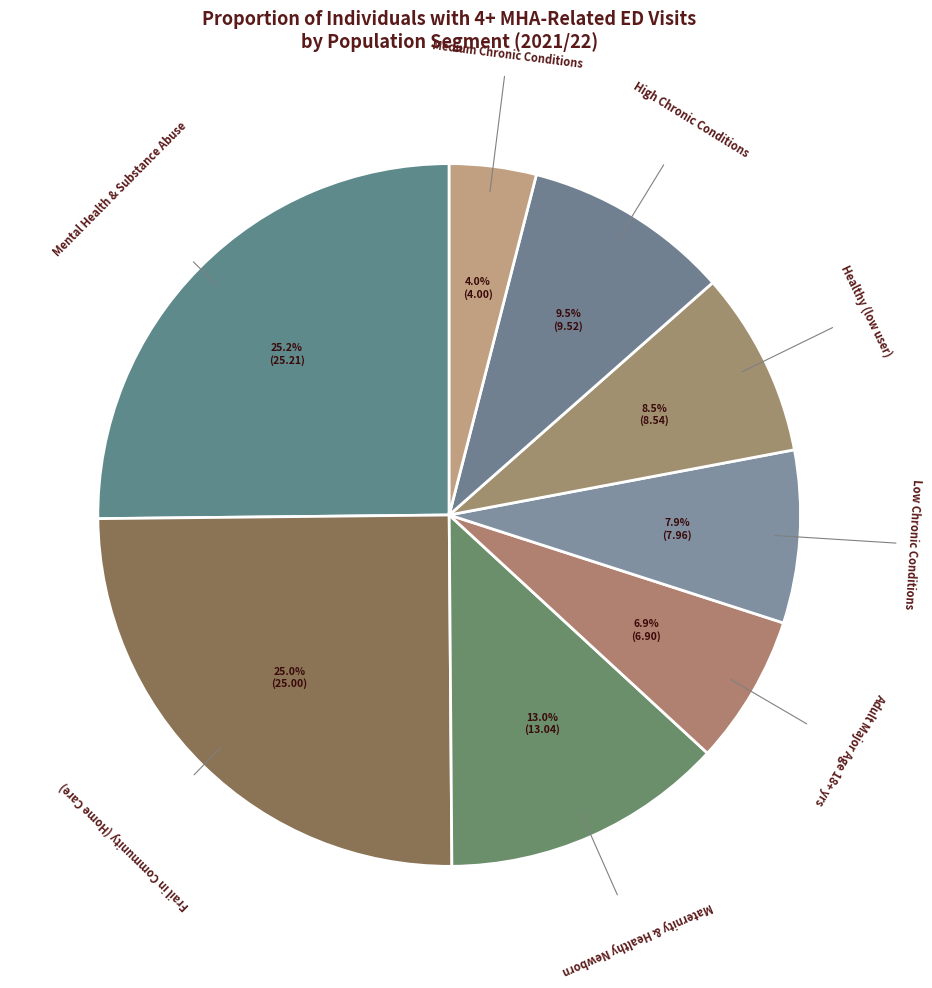

The Medium Chronic Conditions slice represents 17% of the pie. True or false?

False